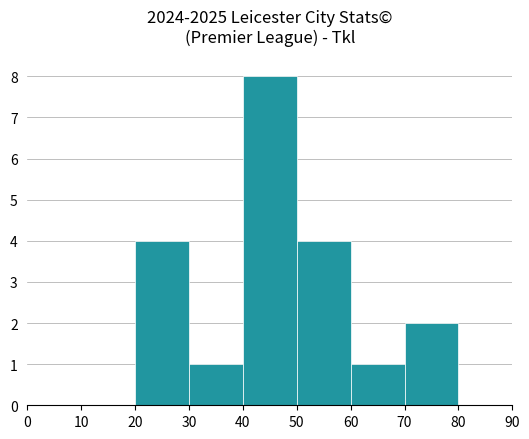

How many series are shown in this chart?

1